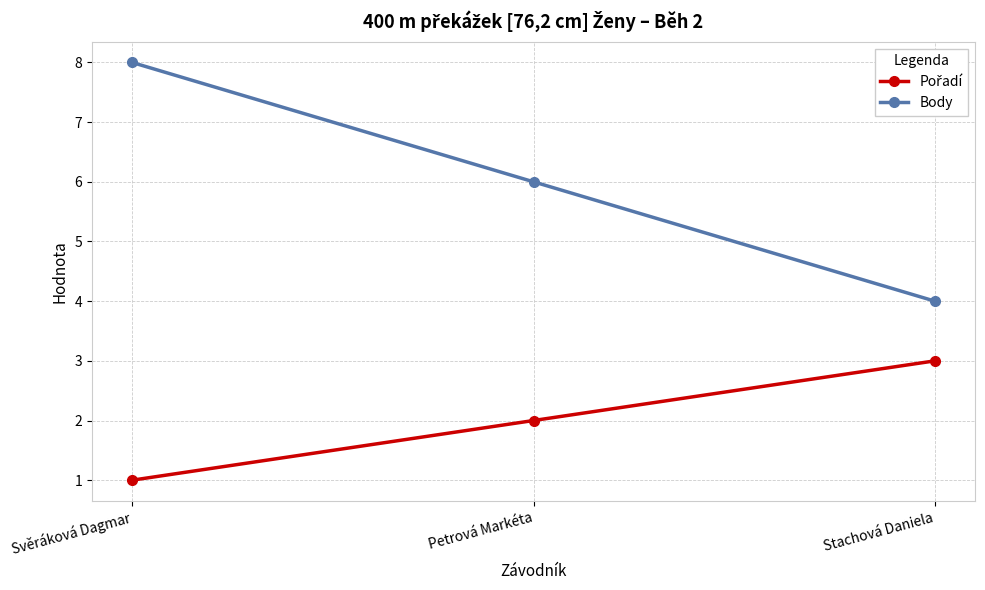

What is the minimum value shown in the chart?

1